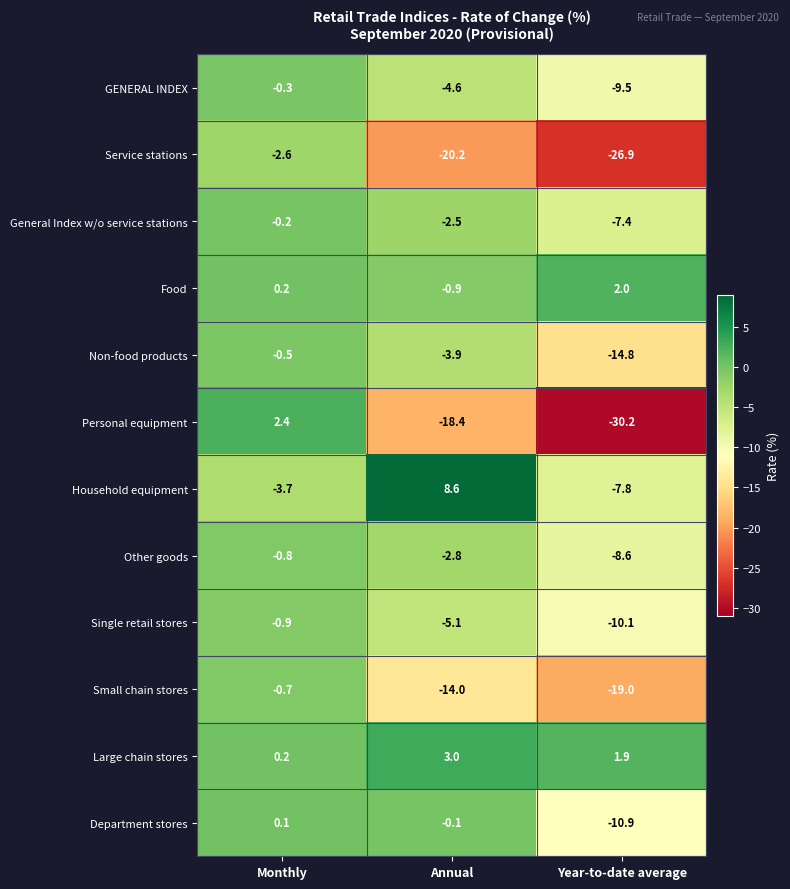

Between Monthly and Annual, which series saw the biggest shift?

Personal equipment